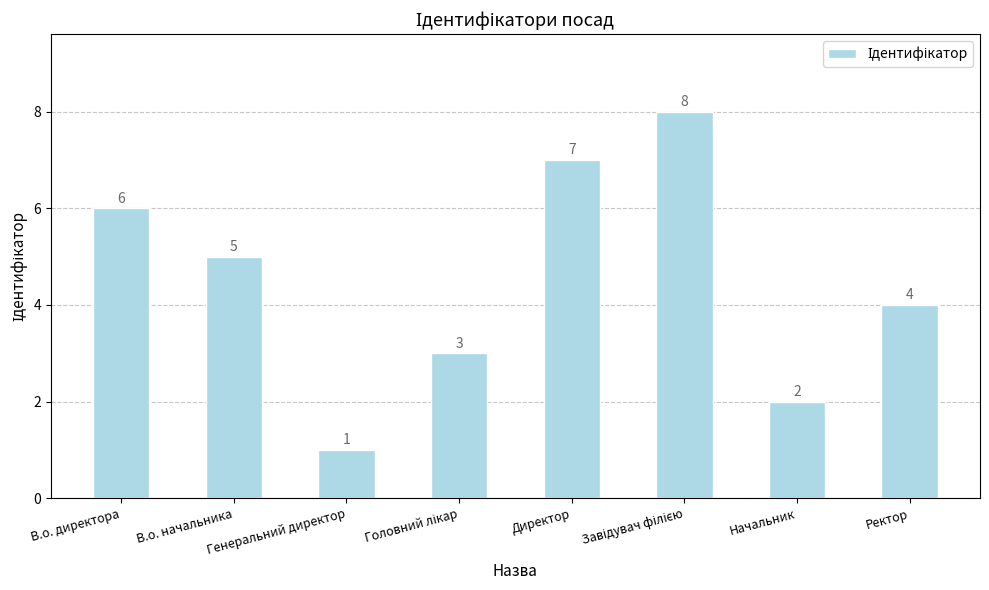

Which label corresponds to the smallest value in the chart?

Генеральний директор